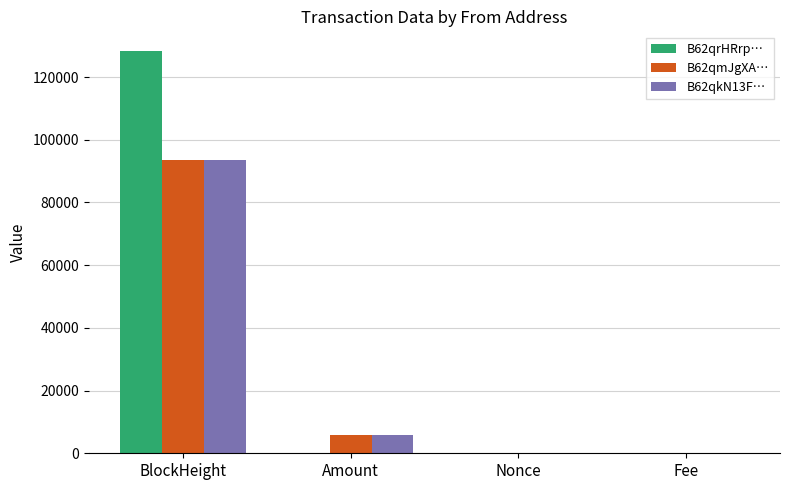

True or false: B62qrHRrp… has a value of 128190.0 at BlockHeight.

True